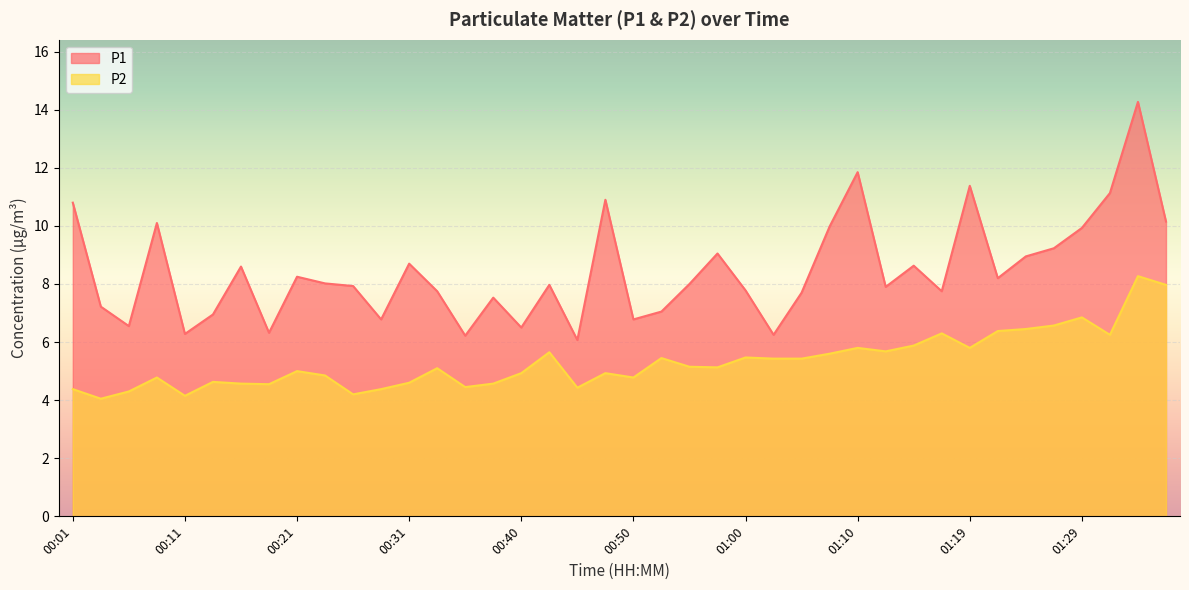

What is the difference between the maximum and second lowest values in the P2 series?

4.1